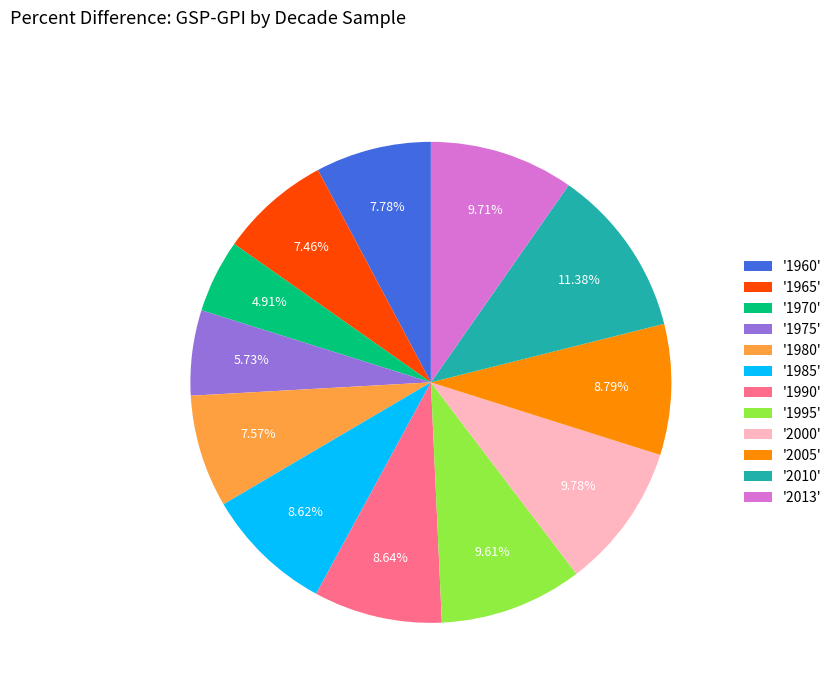

Is '1965' the majority of the pie?

No